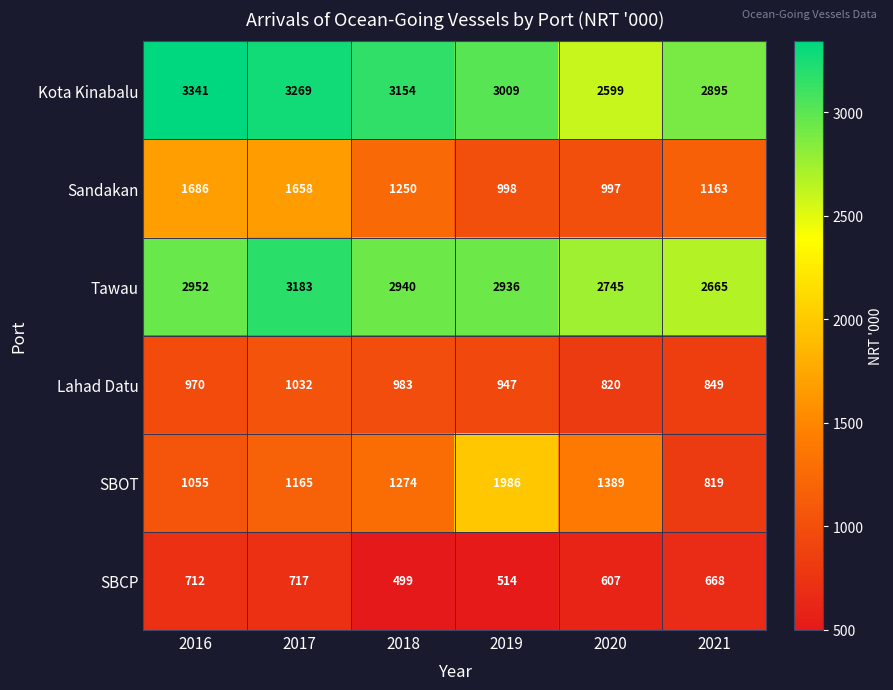

What is the smallest value displayed?

499